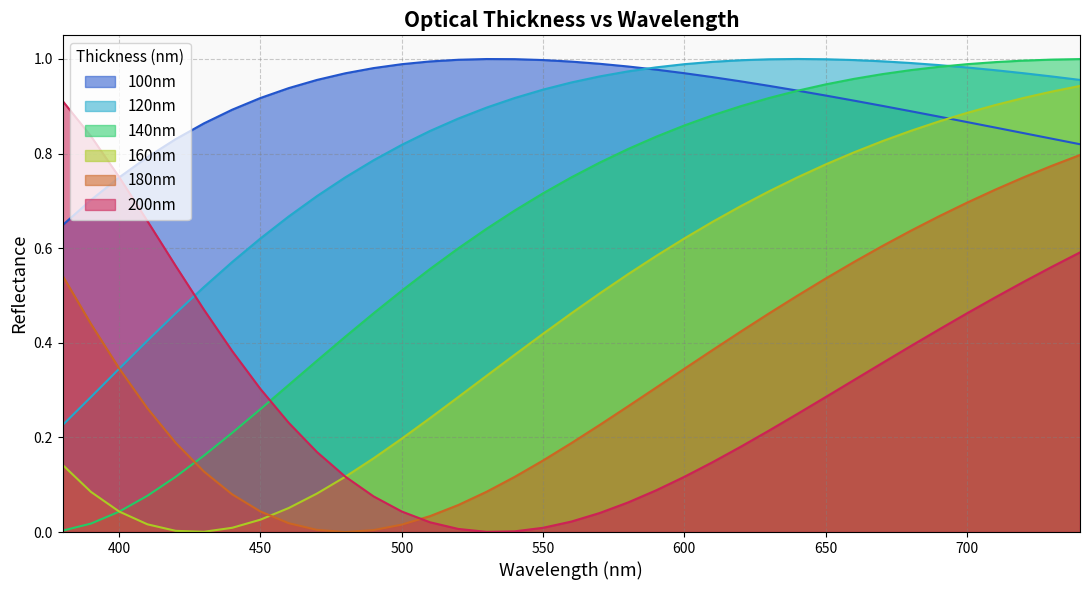

Reading right to left, what are all the values shown in this chart?

100nm: 740=0.8	730=0.8	720=0.8	710=0.9	700=0.9	690=0.9	680=0.9	670=0.9	660=0.9	650=0.9	640=0.9	630=0.9	620=1.0	610=1.0	600=1.0	590=1.0	580=1.0	570=1.0	560=1.0	550=1.0	540=1.0	530=1.0	520=1.0	510=1.0	500=1.0	490=1.0	480=1.0	470=1.0	460=0.9	450=0.9	440=0.9	430=0.9	420=0.8	410=0.8	400=0.7	390=0.7	380=0.6
120nm: 740=1.0	730=1.0	720=1.0	710=1.0	700=1.0	690=1.0	680=1.0	670=1.0	660=1.0	650=1.0	640=1.0	630=1.0	620=1.0	610=1.0	600=1.0	590=1.0	580=1.0	570=1.0	560=1.0	550=0.9	540=0.9	530=0.9	520=0.9	510=0.8	500=0.8	490=0.8	480=0.7	470=0.7	460=0.7	450=0.6	440=0.6	430=0.5	420=0.5	410=0.4	400=0.3	390=0.3	380=0.2
140nm: 740=1.0	730=1.0	720=1.0	710=1.0	700=1.0	690=1.0	680=1.0	670=1.0	660=1.0	650=0.9	640=0.9	630=0.9	620=0.9	610=0.9	600=0.9	590=0.8	580=0.8	570=0.8	560=0.7	550=0.7	540=0.7	530=0.6	520=0.6	510=0.6	500=0.5	490=0.5	480=0.4	470=0.4	460=0.3	450=0.3	440=0.2	430=0.2	420=0.1	410=0.1	400=0.0	390=0.0	380=0.0
160nm: 740=0.9	730=0.9	720=0.9	710=0.9	700=0.9	690=0.9	680=0.8	670=0.8	660=0.8	650=0.8	640=0.7	630=0.7	620=0.7	610=0.7	600=0.6	590=0.6	580=0.5	570=0.5	560=0.5	550=0.4	540=0.4	530=0.3	520=0.3	510=0.2	500=0.2	490=0.2	480=0.1	470=0.1	460=0.1	450=0.0	440=0.0	430=0.0	420=0.0	410=0.0	400=0.0	390=0.1	380=0.1
180nm: 740=0.8	730=0.8	720=0.7	710=0.7	700=0.7	690=0.7	680=0.6	670=0.6	660=0.6	650=0.5	640=0.5	630=0.5	620=0.4	610=0.4	600=0.3	590=0.3	580=0.3	570=0.2	560=0.2	550=0.2	540=0.1	530=0.1	520=0.1	510=0.0	500=0.0	490=0.0	480=0.0	470=0.0	460=0.0	450=0.0	440=0.1	430=0.1	420=0.2	410=0.3	400=0.3	390=0.4	380=0.5
200nm: 740=0.6	730=0.6	720=0.5	710=0.5	700=0.5	690=0.4	680=0.4	670=0.4	660=0.3	650=0.3	640=0.2	630=0.2	620=0.2	610=0.1	600=0.1	590=0.1	580=0.1	570=0.0	560=0.0	550=0.0	540=0.0	530=0.0	520=0.0	510=0.0	500=0.0	490=0.1	480=0.1	470=0.2	460=0.2	450=0.3	440=0.4	430=0.5	420=0.6	410=0.7	400=0.8	390=0.8	380=0.9